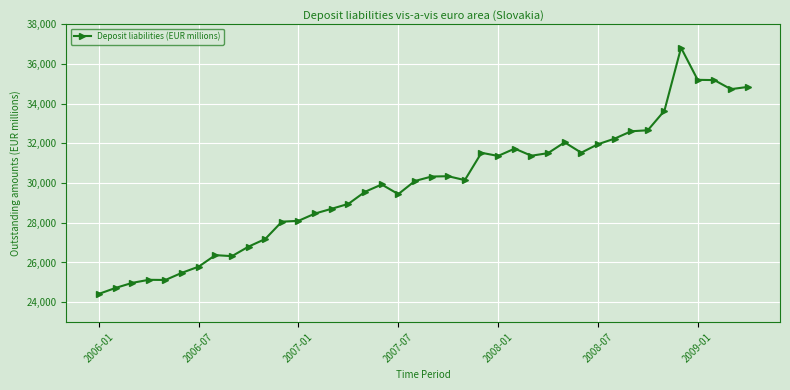

What is the difference between the second highest and second lowest values?

10487.6